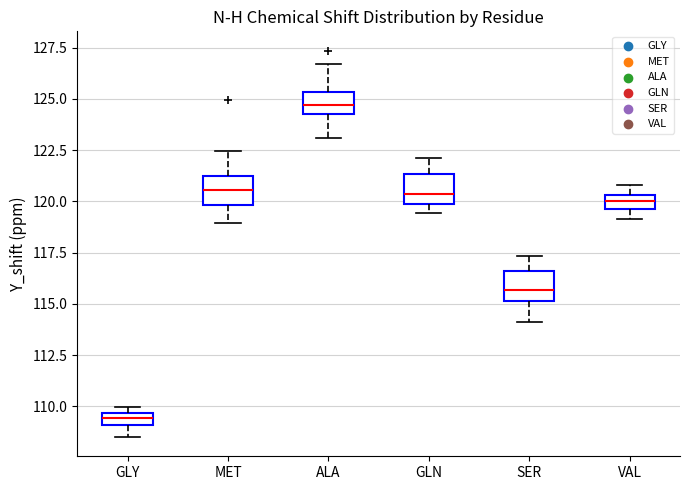

Which box has the highest median line?

ALA